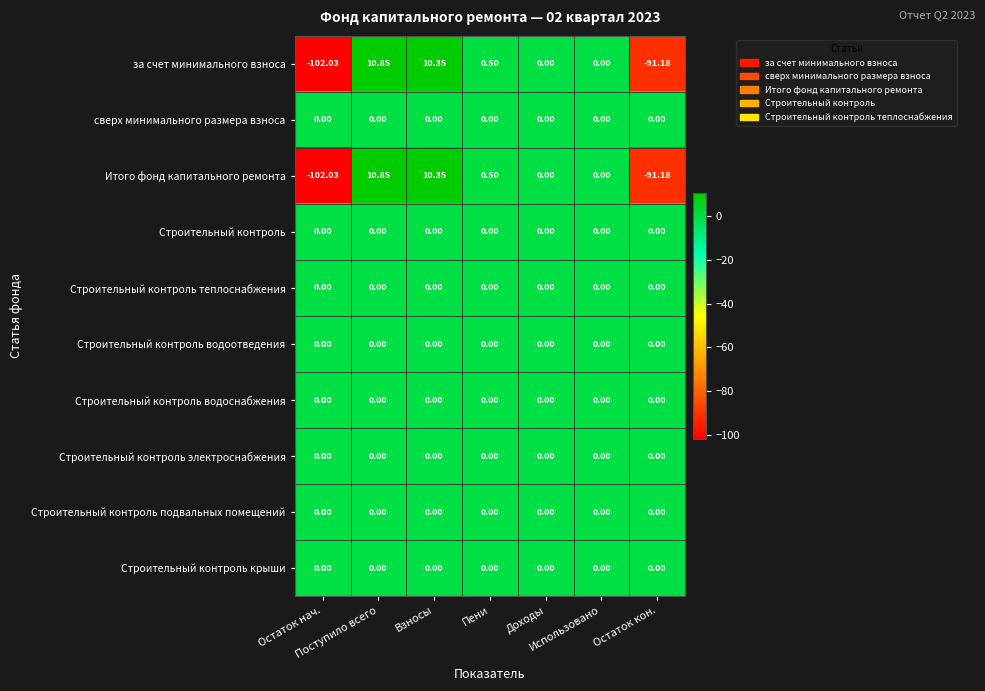

What is the total value across all series at Пени?

1.0